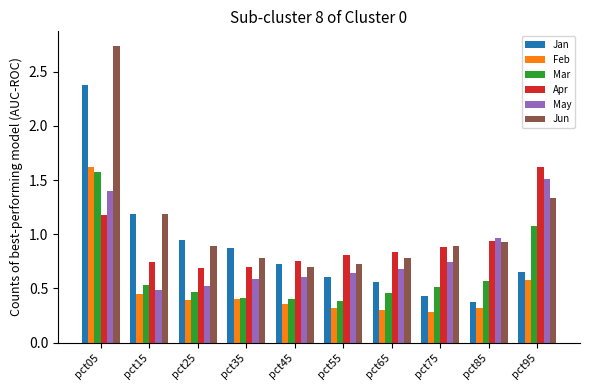

True or false: Apr has a value of 1.6 at pct95.

True